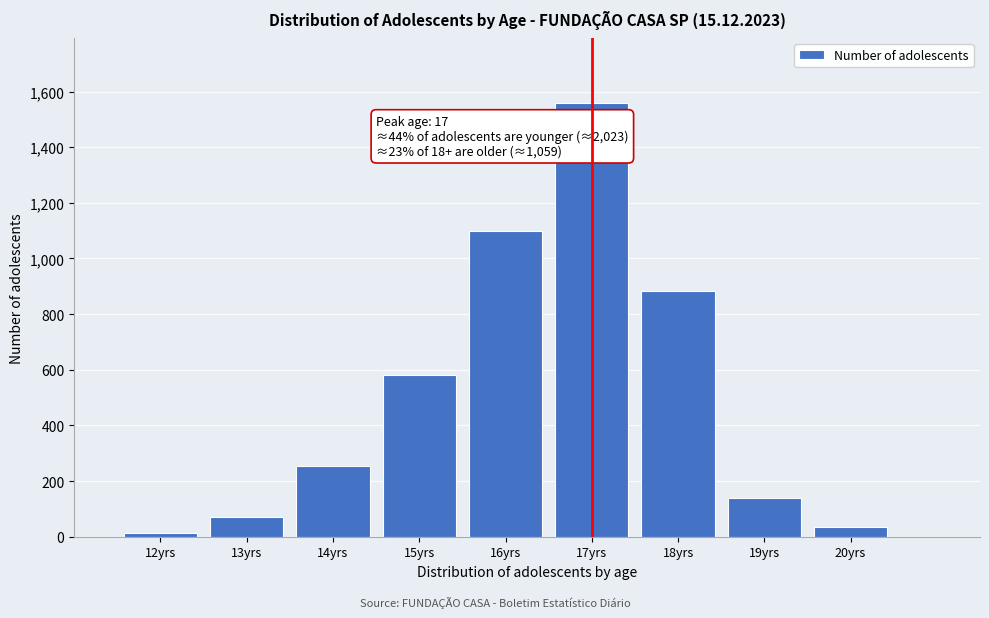

Reading right to left, transcribe all the data shown in this chart.

35	140	884	1559	1099	583	255	72	14